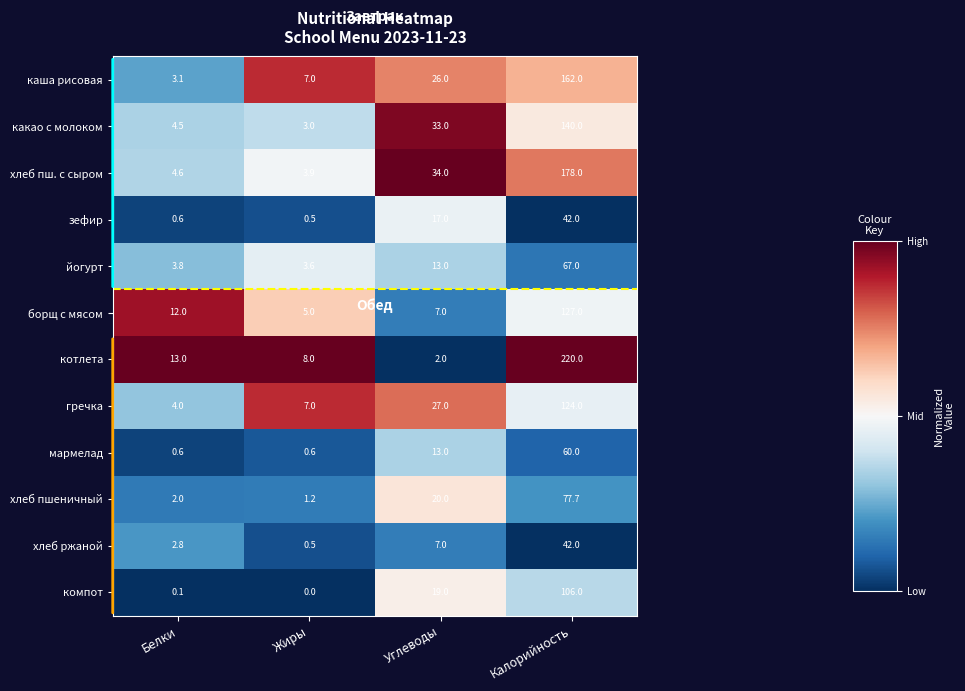

List the labels in order of зефир value, smallest first.

Жиры, Белки, Углеводы, Калорийность